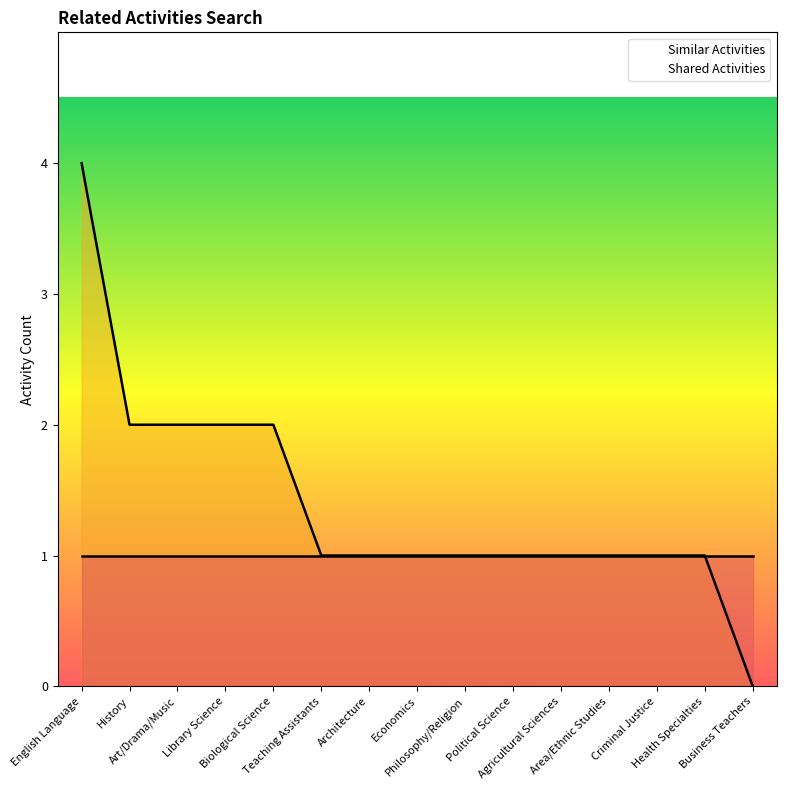

Which category has the highest value across all series?

English Language